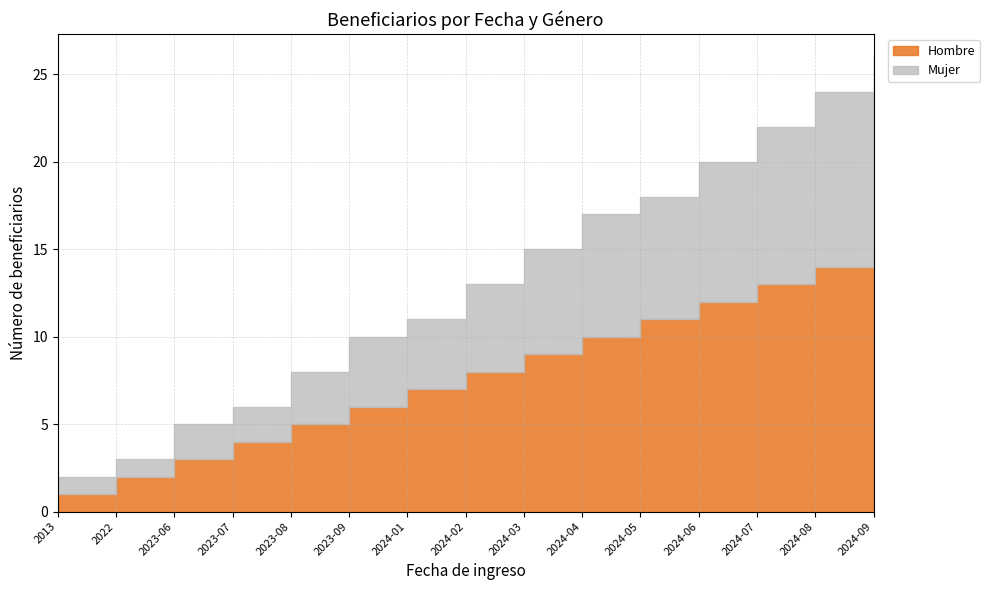

What is the difference between the Hombre values at 2024-05 and 2024-09?

4